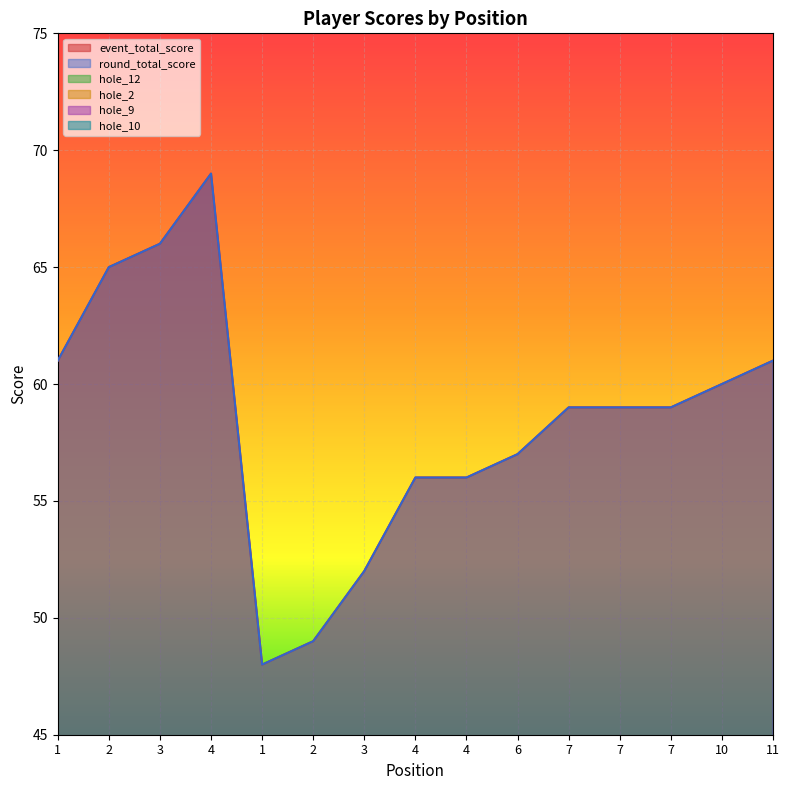

Reading left to right, transcribe all the data shown in this chart.

event_total_score: 61	65	66	69	48	49	52	56	56	57	59	59	59	60	61
round_total_score: 61	65	66	69	48	49	52	56	56	57	59	59	59	60	61
hole_12: 3	5	3	7	2	3	3	4	3	4	4	4	4	3	4
hole_2: 4	5	3	4	3	2	2	3	3	3	3	3	3	4	2
hole_9: 3	3	5	4	3	3	2	3	3	3	4	3	4	3	5
hole_10: 4	4	5	3	3	4	3	4	5	4	3	3	3	5	6